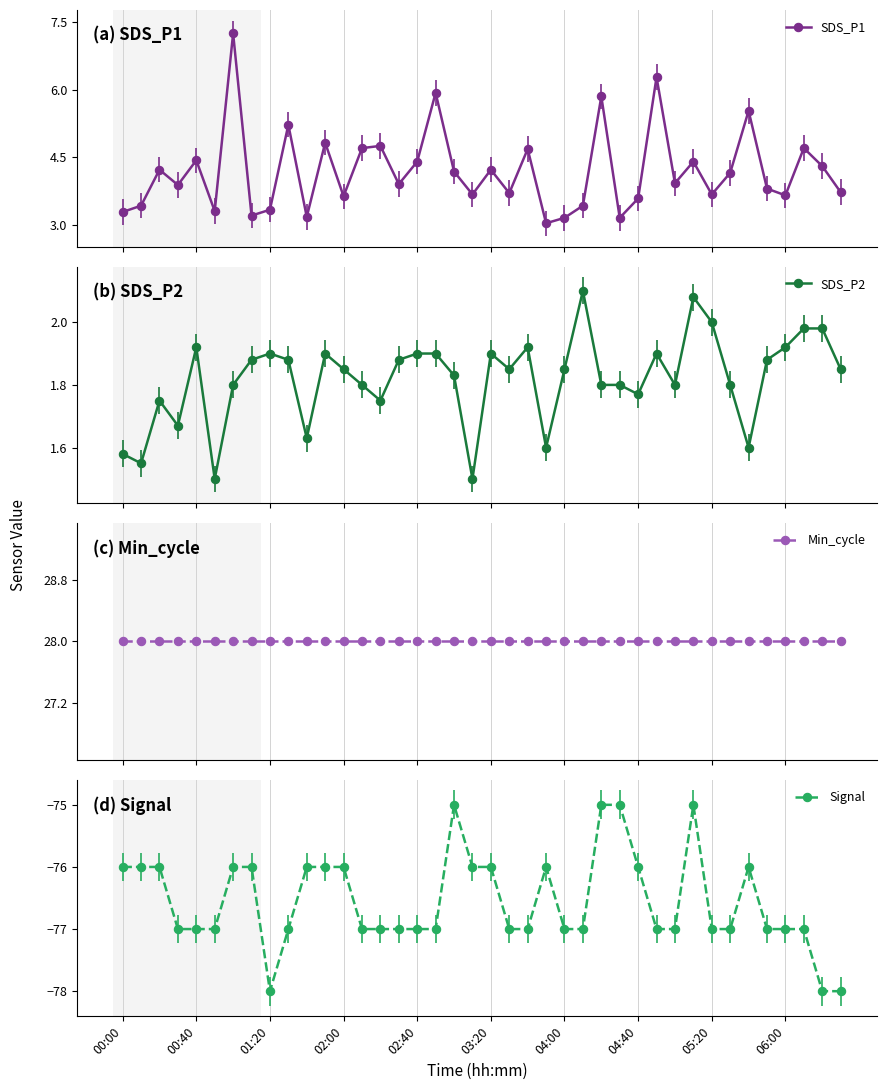

What is the difference between the highest and lowest values at 29?

105.0